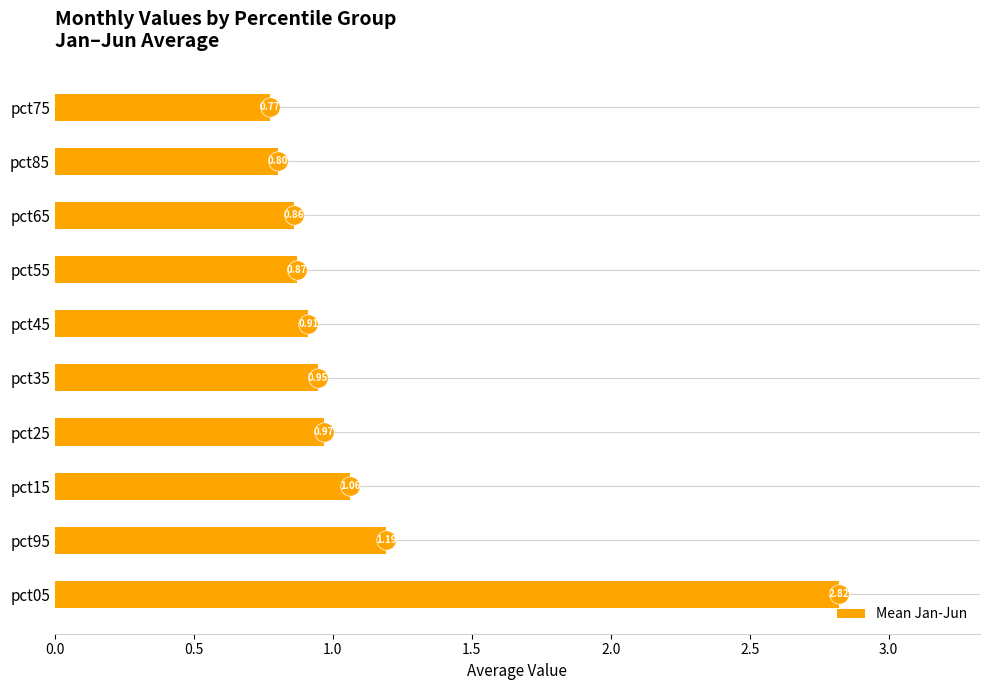

How many distinct data groups are displayed?

1